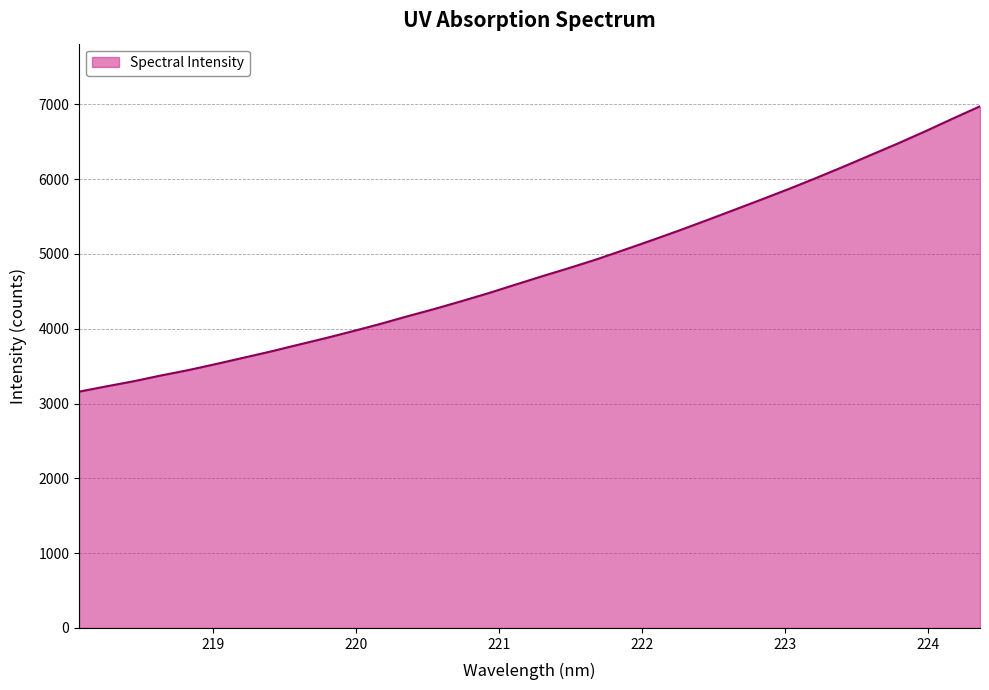

What is the smallest value displayed?

3159.4